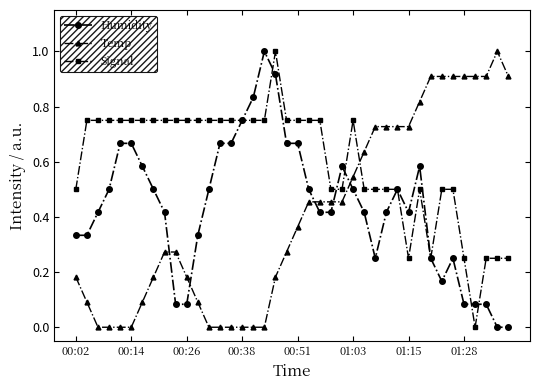

Which series has the largest total across all categories?

Signal